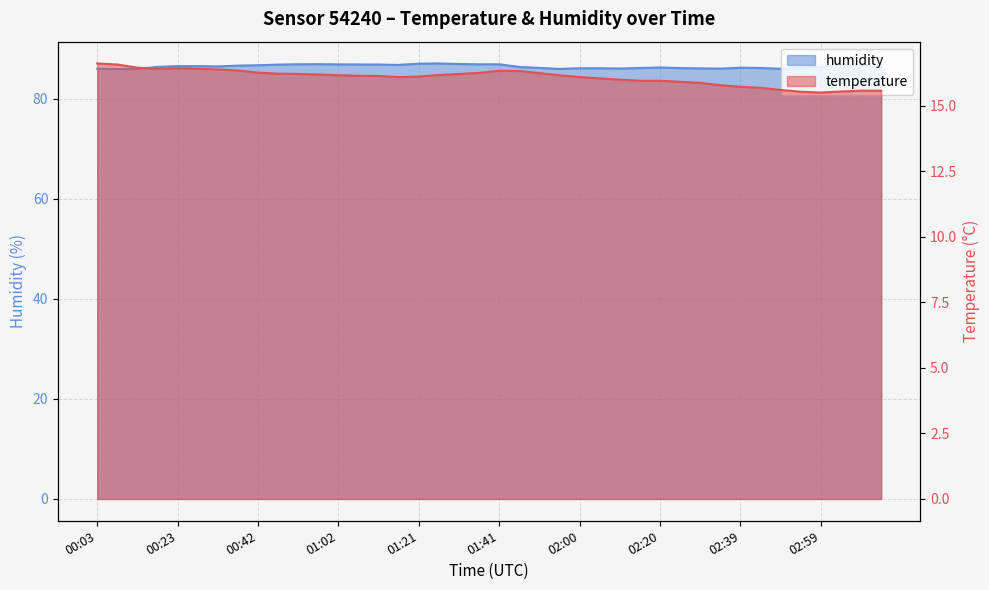

Is the value of humidity at 02:00 greater than the value of temperature at 01:51?

Yes